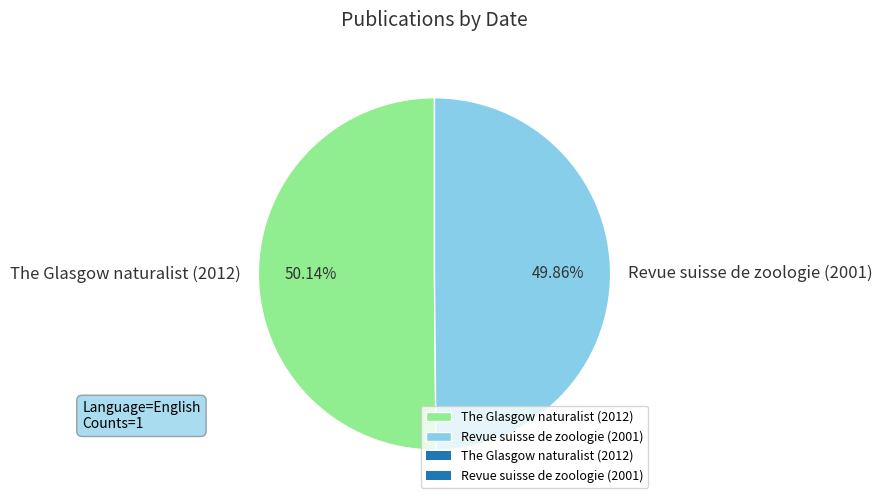

Does any single category account for the majority?

Yes